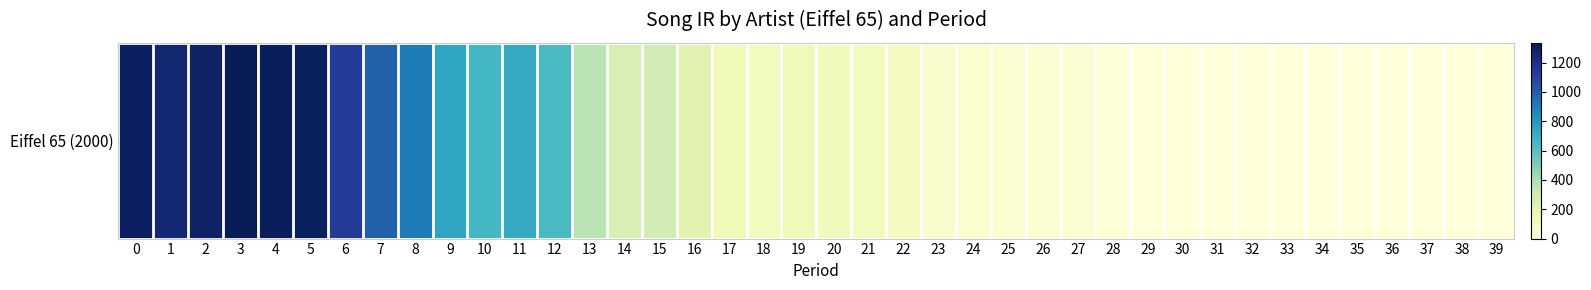

Reading right to left, extract all data points from this chart.

39=0.0	38=0.0	37=0.0	36=0.0	35=0.0	34=0.0	33=0.0	32=0.0	31=0.0	30=0.0	29=0.0	28=10.4	27=34.0	26=35.9	25=39.5	24=42.7	23=47.6	22=99.2	21=118.0	20=121.2	19=132.6	18=113.4	17=140.2	16=215.5	15=282.1	14=264.0	13=362.8	12=644.8	11=720.8	10=658.6	9=744.6	8=907.6	7=988.0	6=1139.5	5=1318.7	4=1321.5	3=1335.4	2=1295.0	1=1262.0	0=1306.4